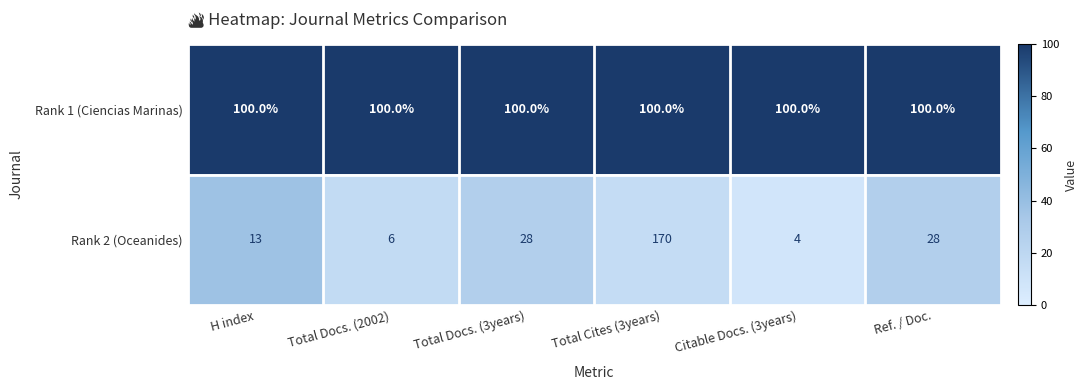

Reading left to right, extract all data points from this chart.

Rank 1 (Ciencias Marinas): H index=100	Total Docs. (2002)=100	Total Docs. (3years)=100	Total Cites (3years)=100	Citable Docs. (3years)=100	Ref. / Doc.=100
Rank 2 (Oceanides): H index=13	Total Docs. (2002)=6	Total Docs. (3years)=28	Total Cites (3years)=170	Citable Docs. (3years)=4	Ref. / Doc.=28